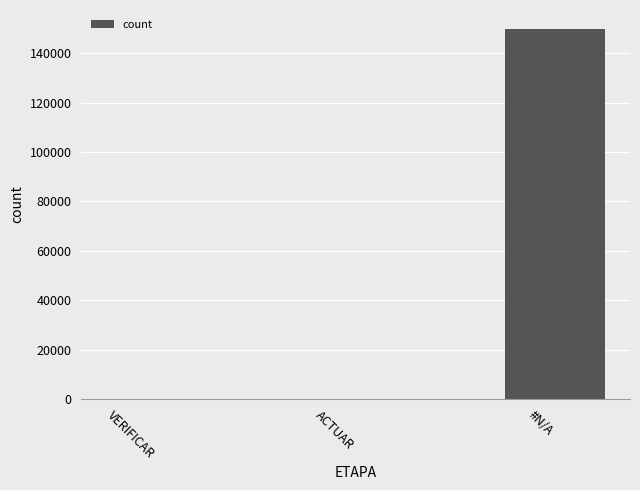

Which category has the highest value across all series?

#N/A